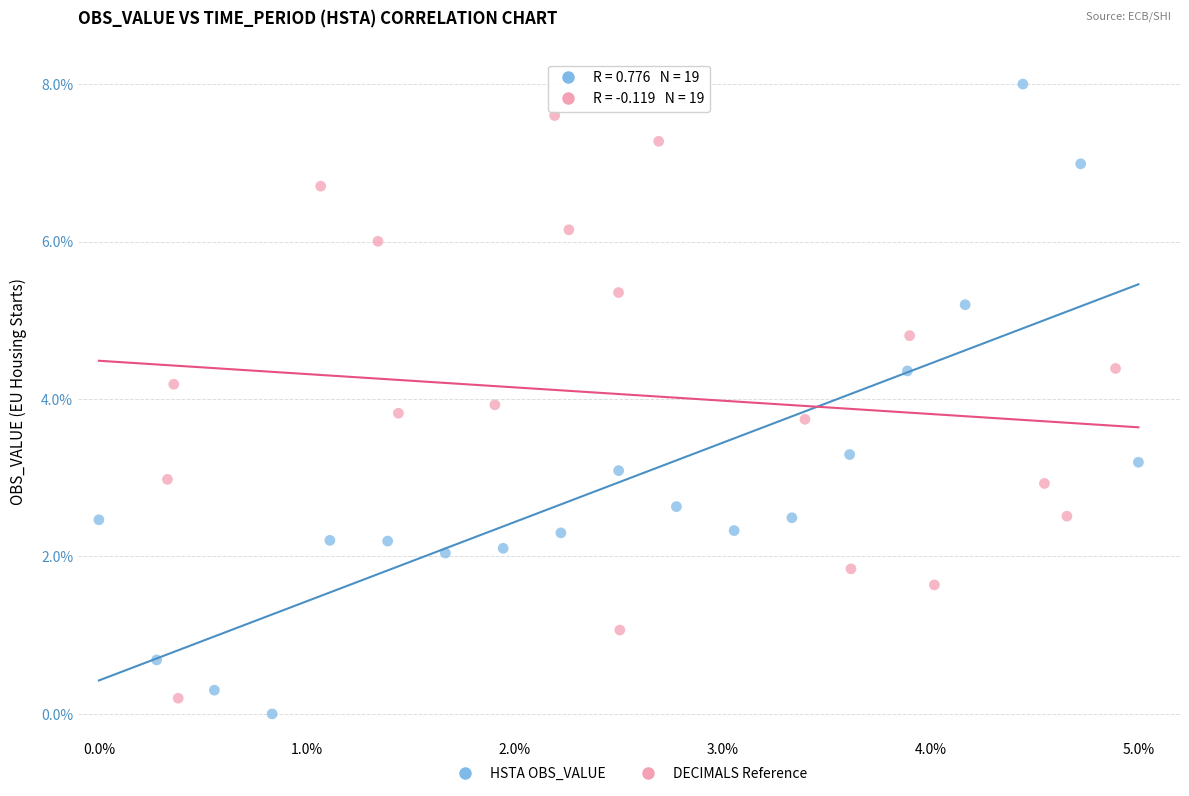

Which series reaches the maximum Y coordinate?

HSTA OBS_VALUE